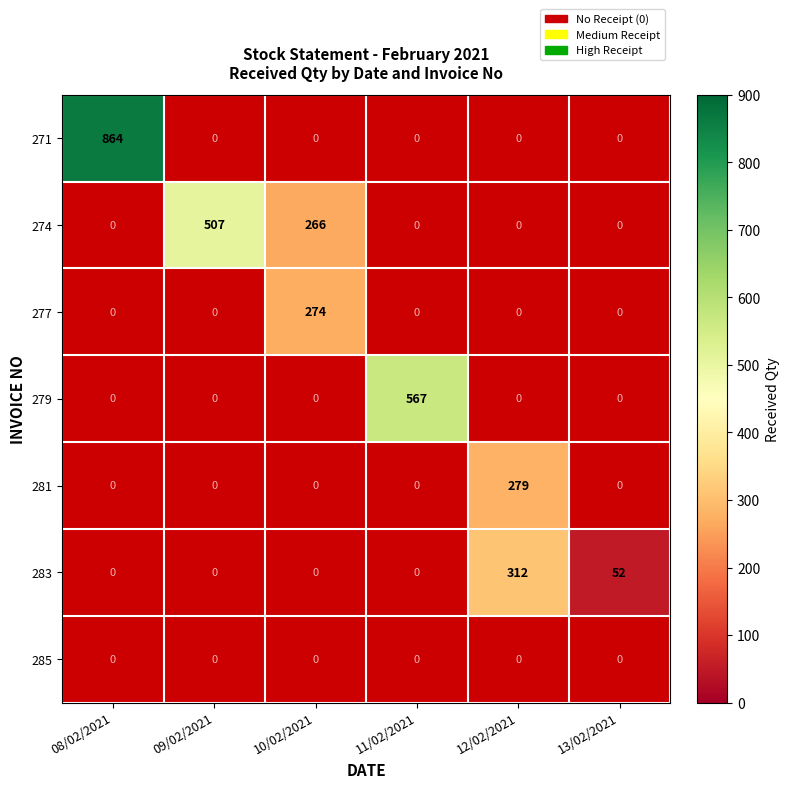

What is the smallest value displayed?

52.0